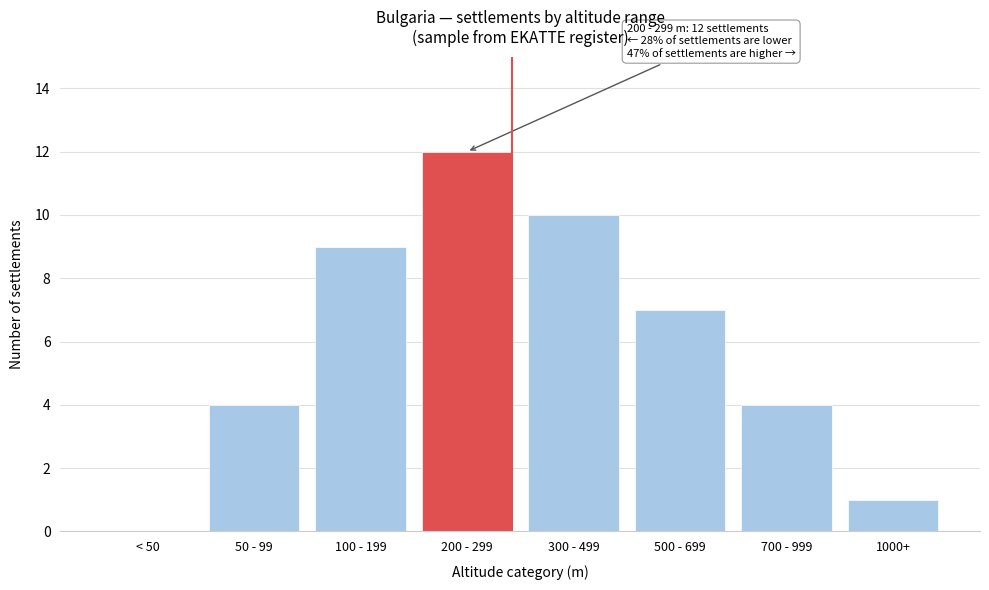

Reading left to right, list all the values displayed in this chart.

< 50=0	50 - 99=4	100 - 199=9	200 - 299=12	300 - 499=10	500 - 699=7	700 - 999=4	1000+=1